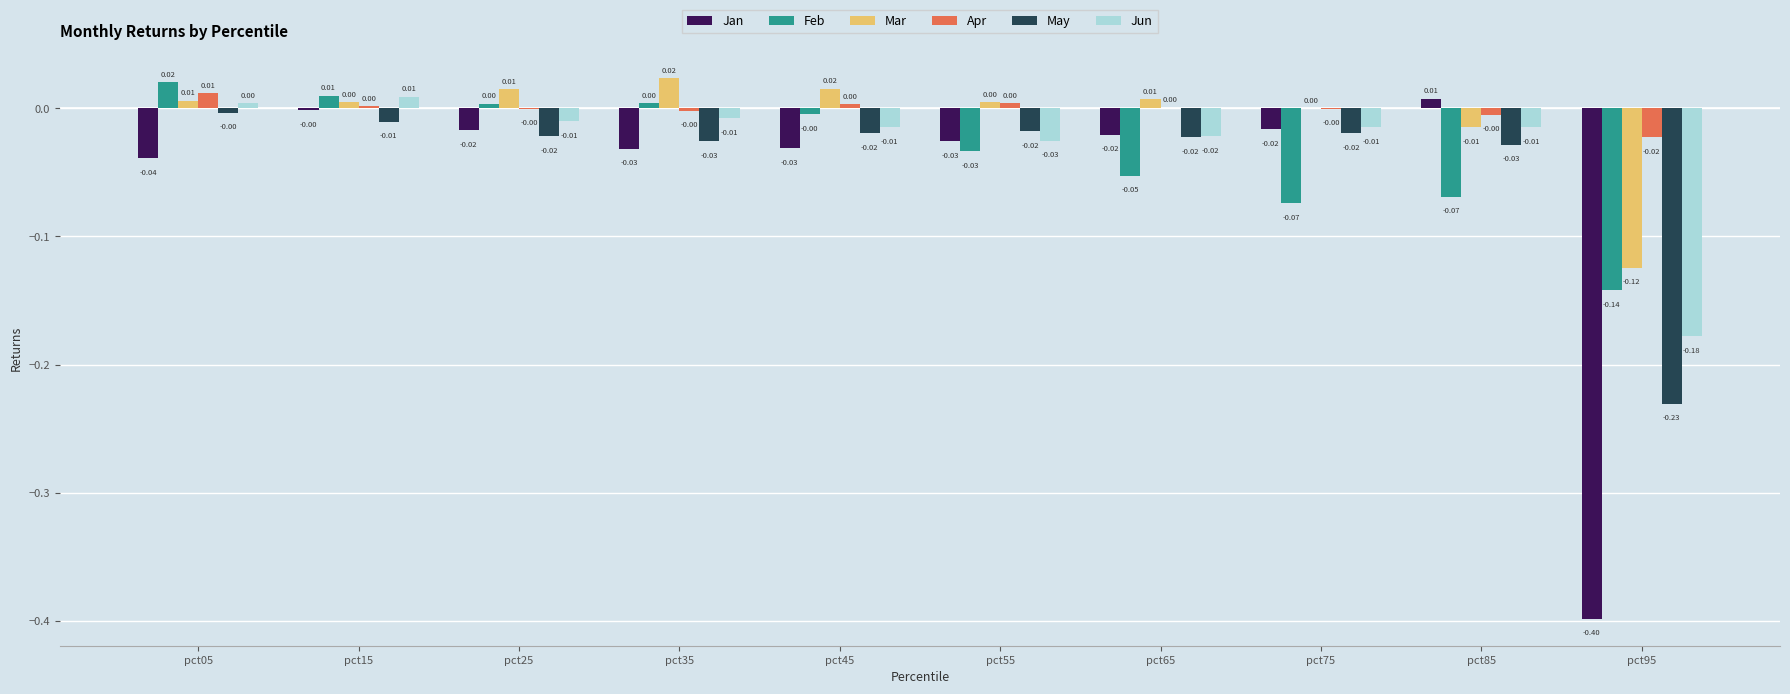

Which series changed the most between pct05 and pct35?

May